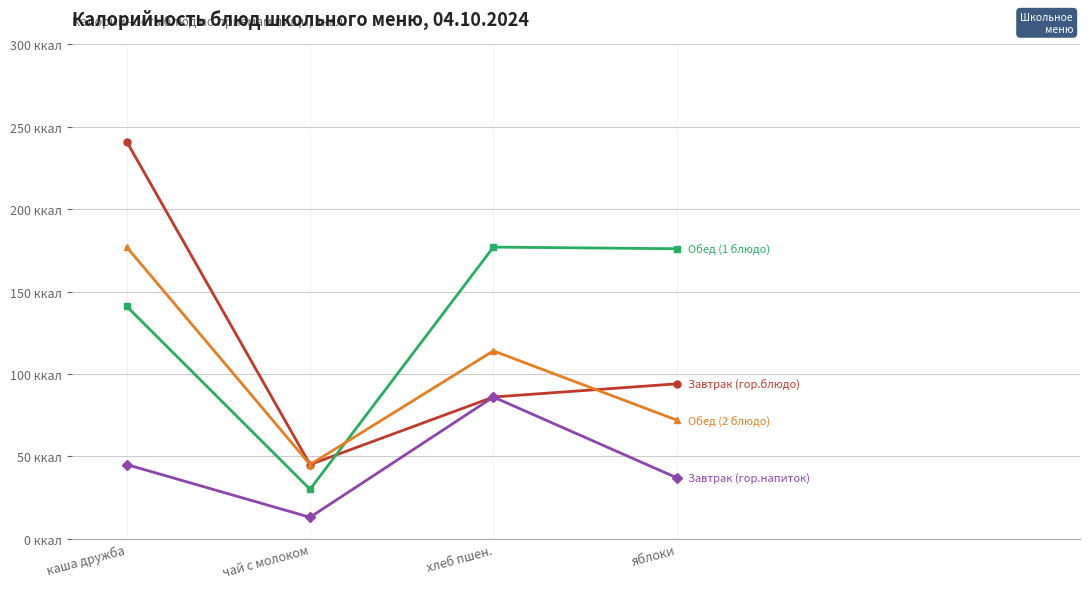

Is this an area chart (filled region under the line)?

No